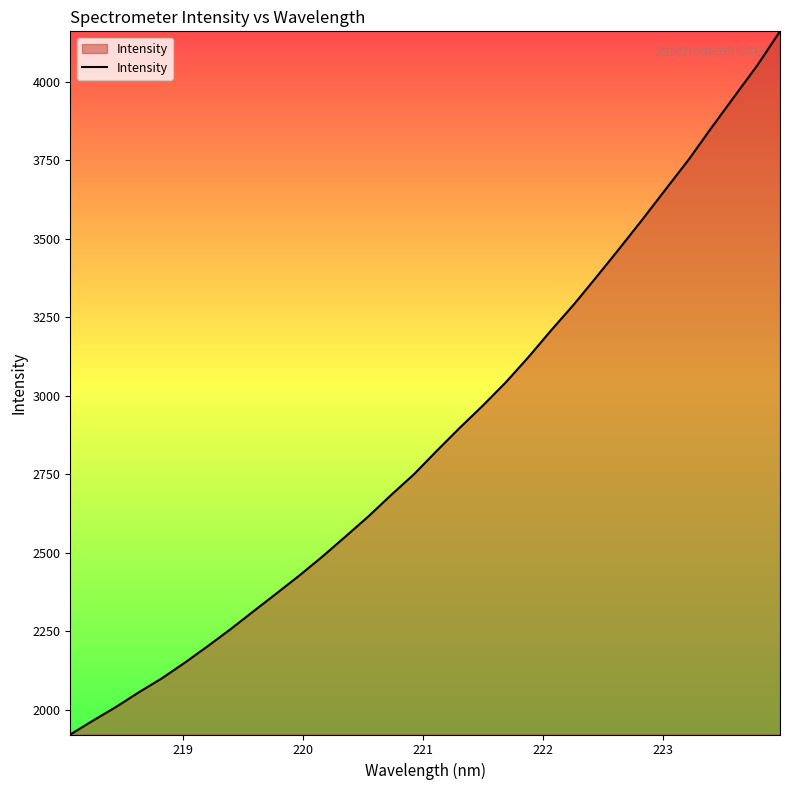

What is the smallest value displayed?

1920.5